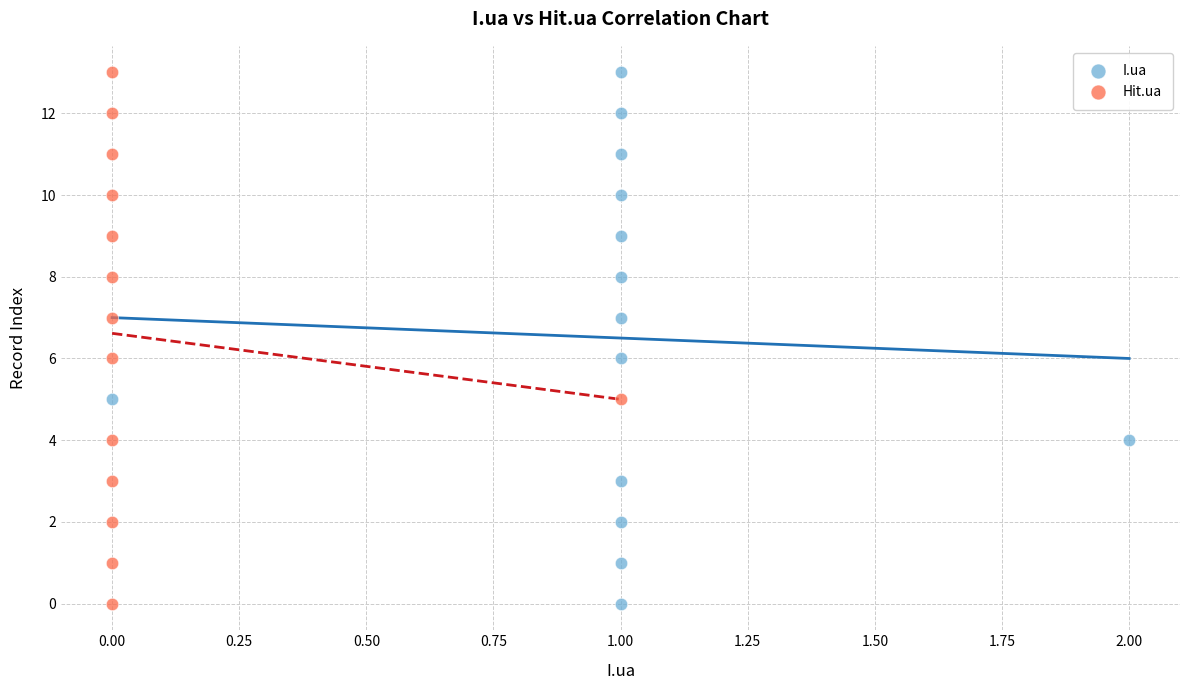

What are all the series names shown in the legend?

I.ua, Hit.ua